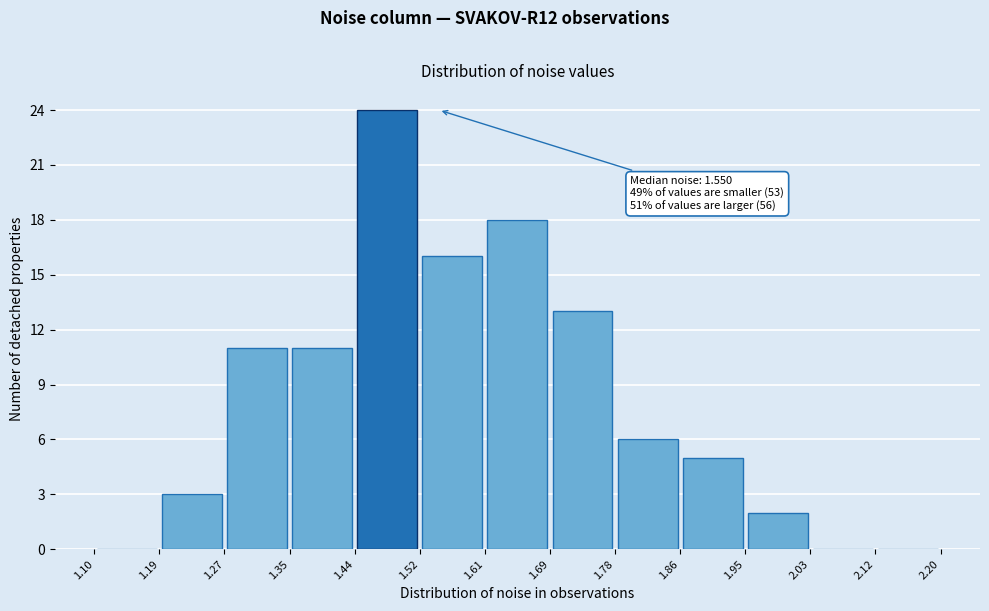

Which range on the x-axis has the tallest bar?

1.44 to 1.52